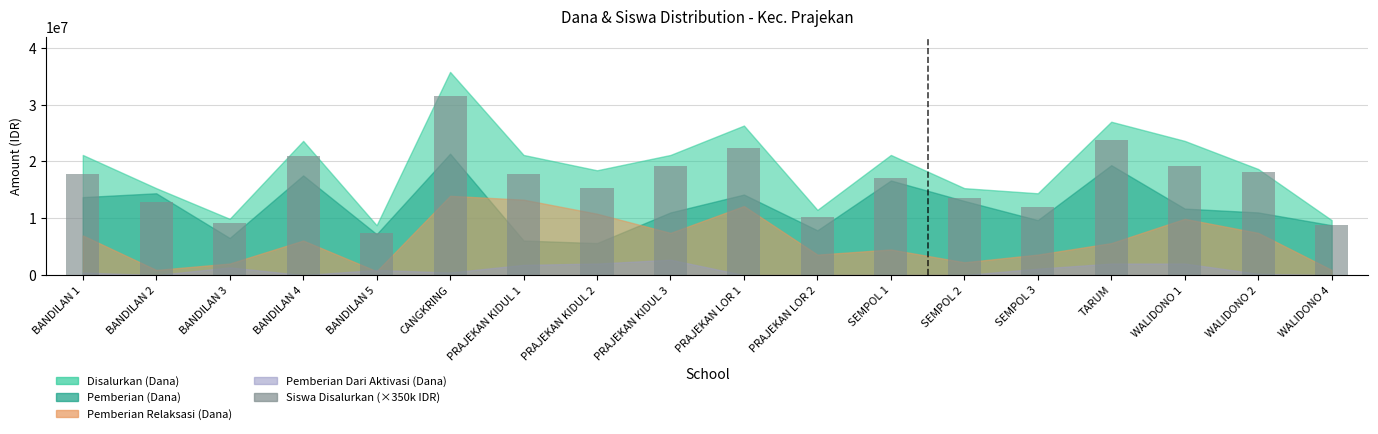

The chart shows a value of 19250000 at PRAJEKAN KIDUL 3. True or false?

True